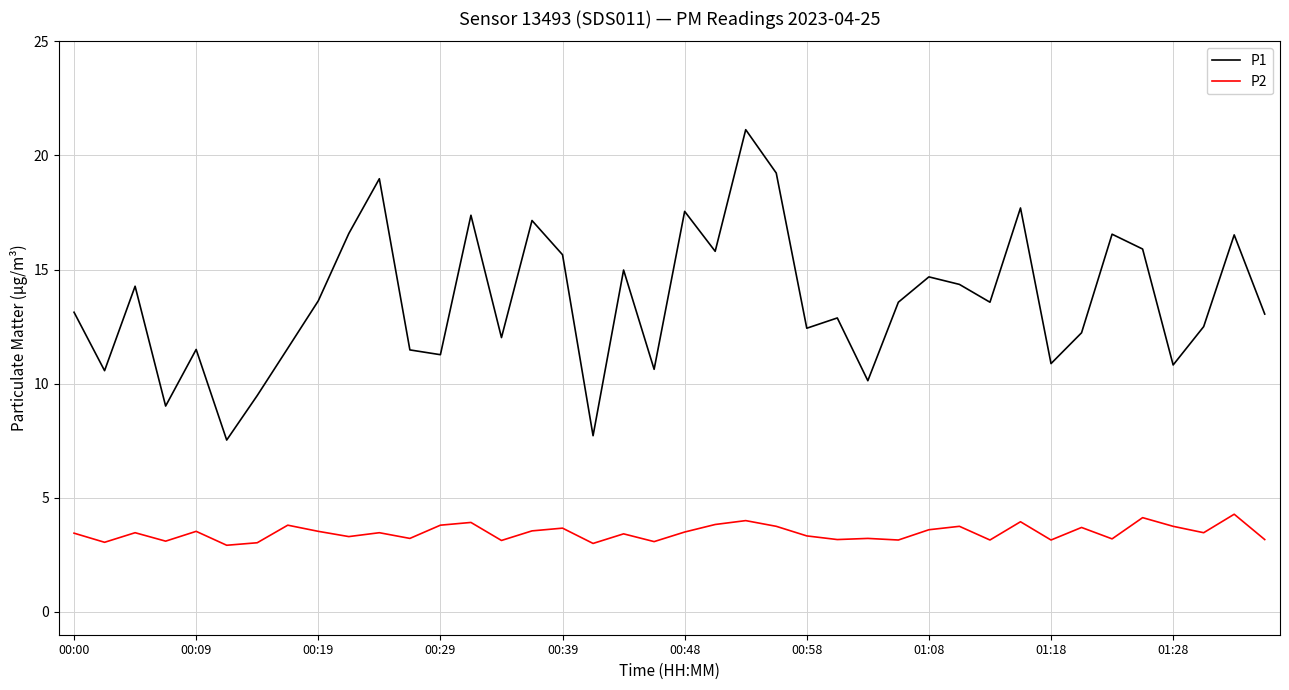

Which series has the largest range (max minus min)?

P1